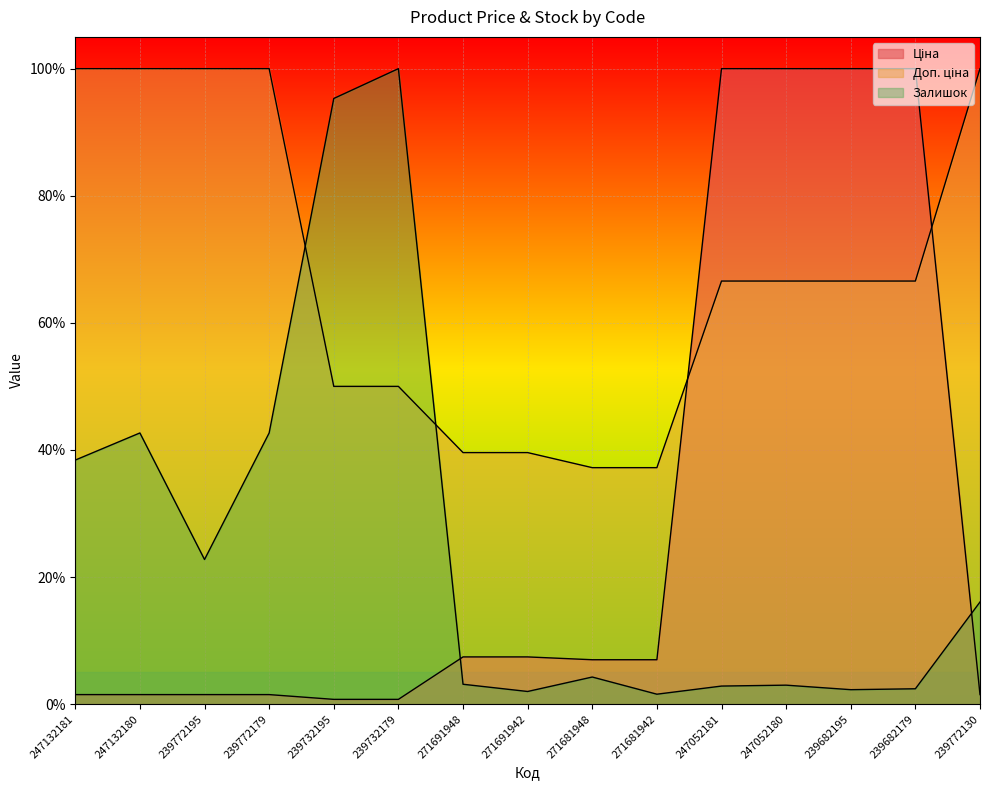

True or false: Ціна has more than 2 interior local peaks.

False